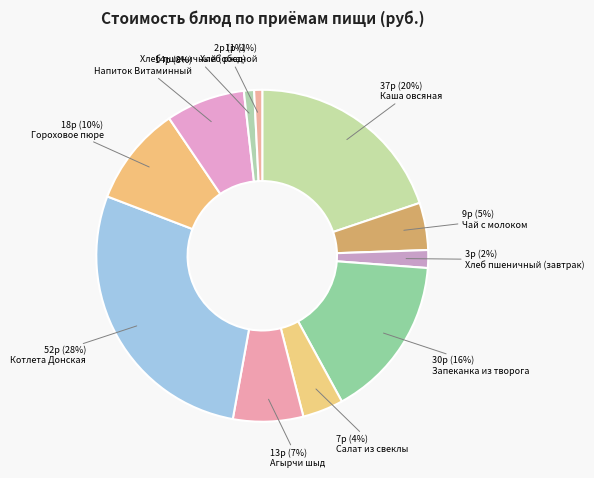

Count the number of slices in the pie.

11